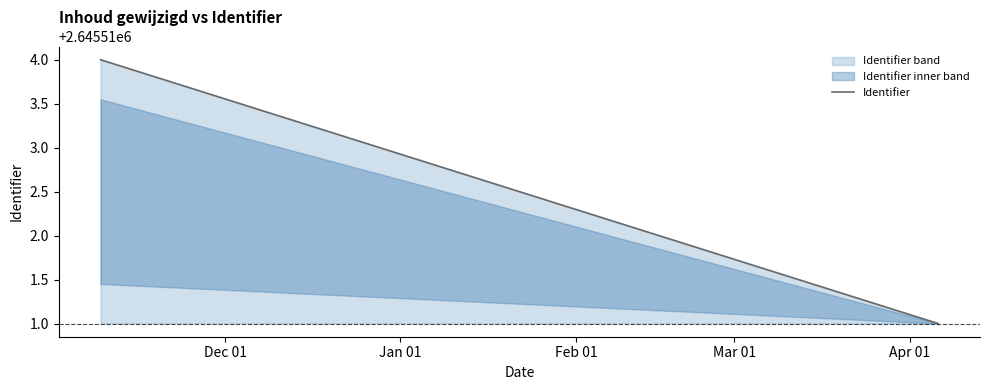

The value at 2017-04-06 is 1593956. True or false?

False